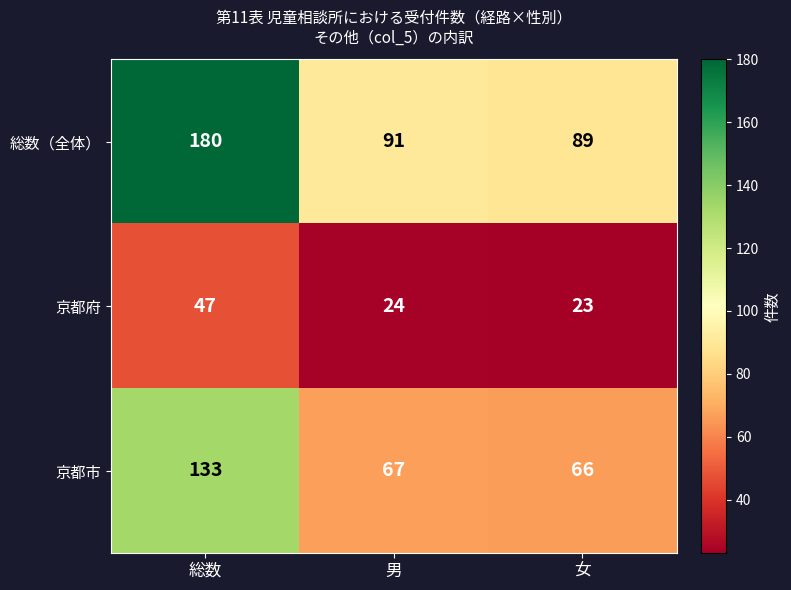

Is it true that 総数（全体） equals 89 at 女?

True